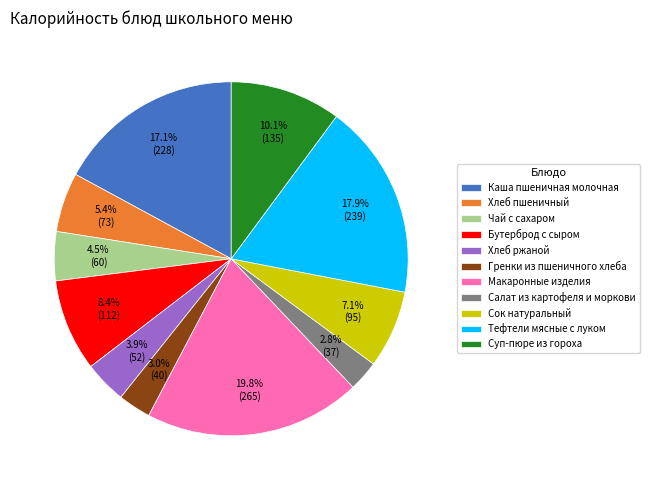

Which category has the biggest portion of the pie?

Макаронные изделия